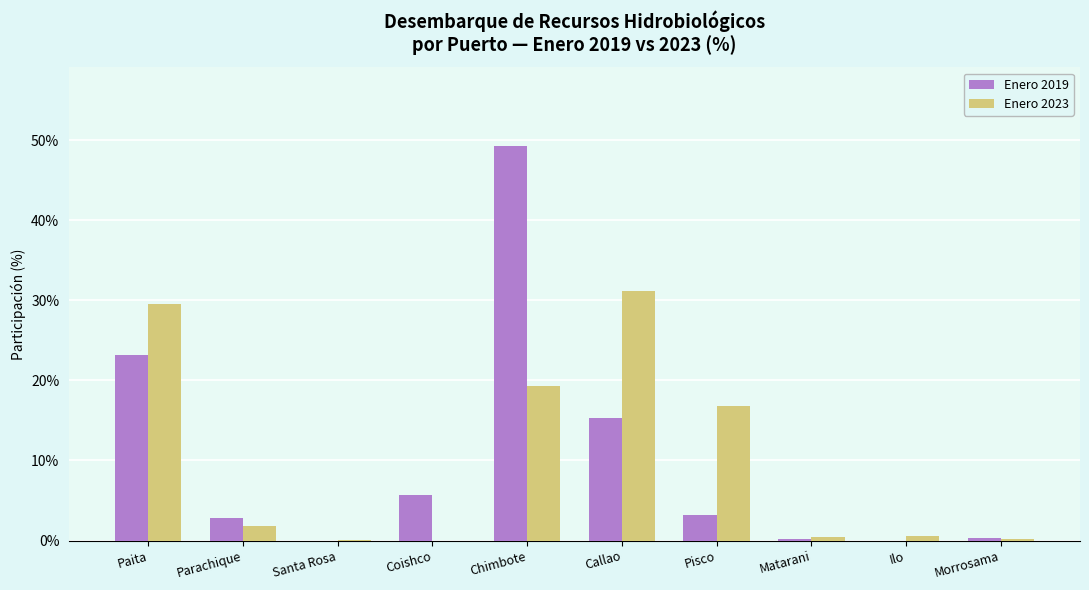

Are the bars horizontal?

No